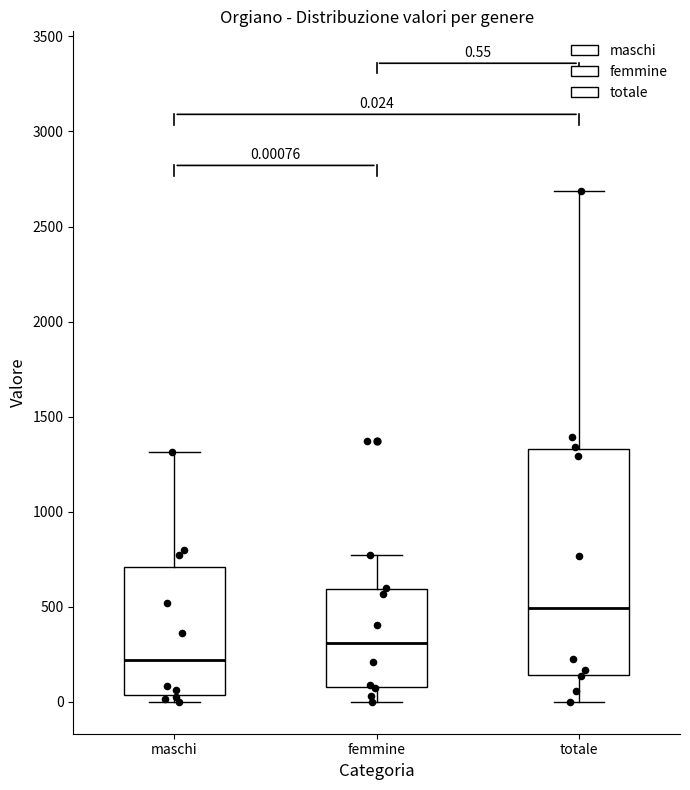

Which box's median line is the lowest?

maschi